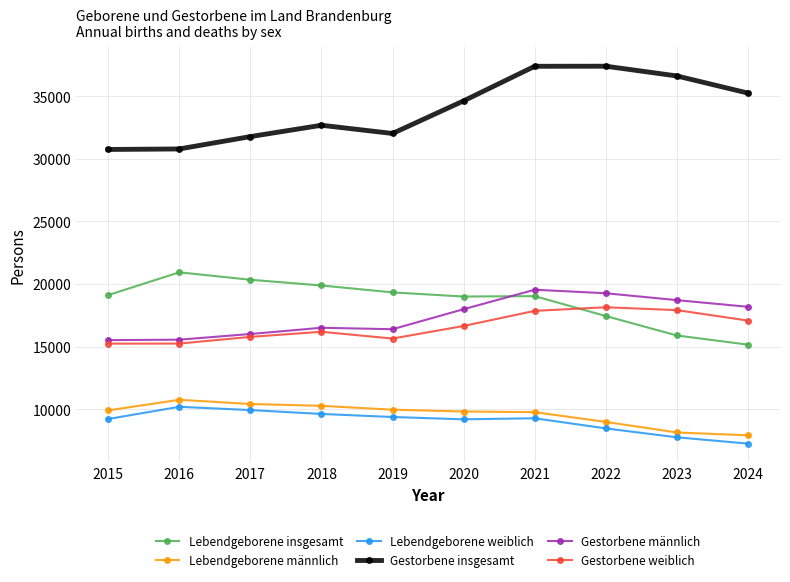

True or false: Lebendgeborene insgesamt and Gestorbene insgesamt intersect in this chart.

False